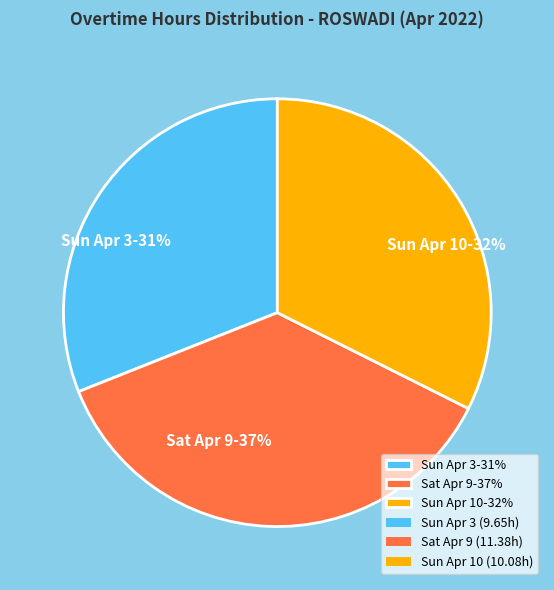

Does Sun Apr 3 account for over 50% of the chart?

No